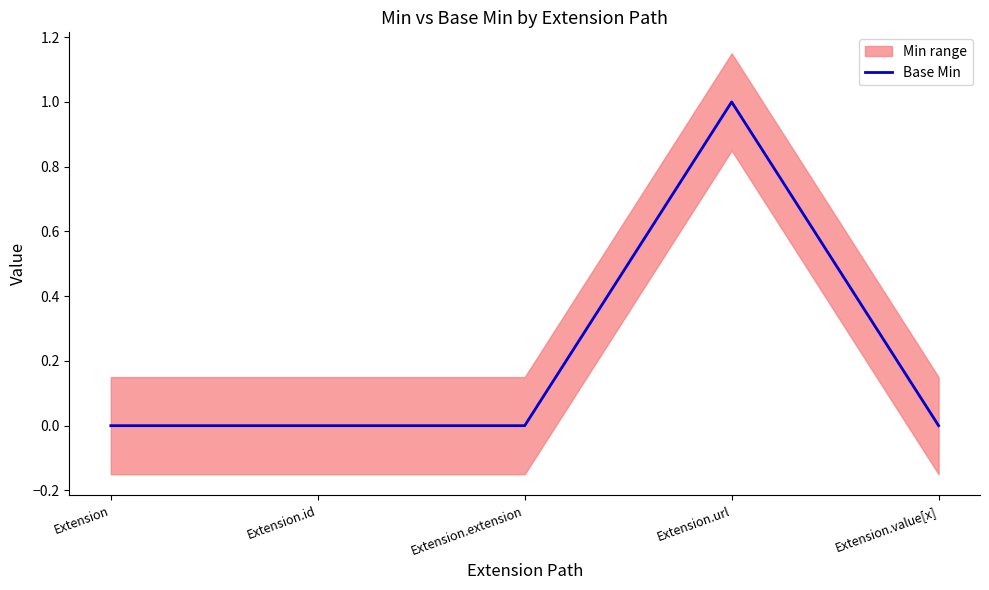

How many data points are above 0?

1